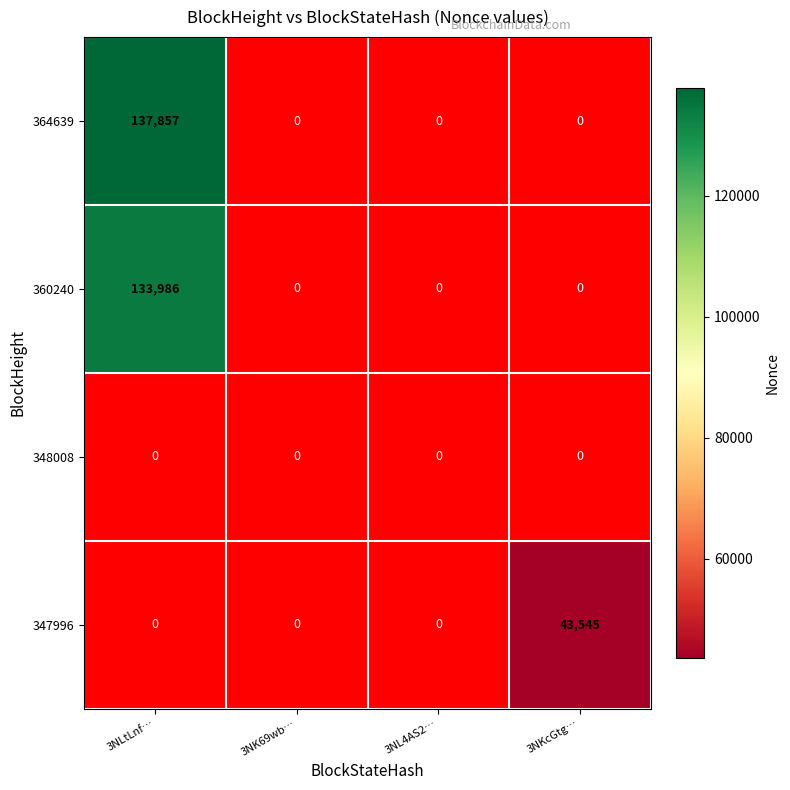

How many categories are shown in the chart?

4